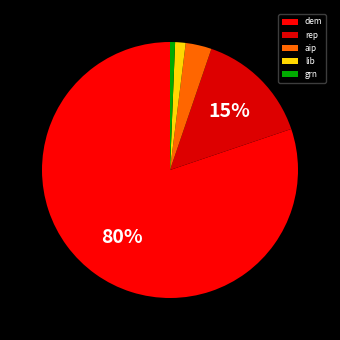

How many segments does this pie chart have?

5